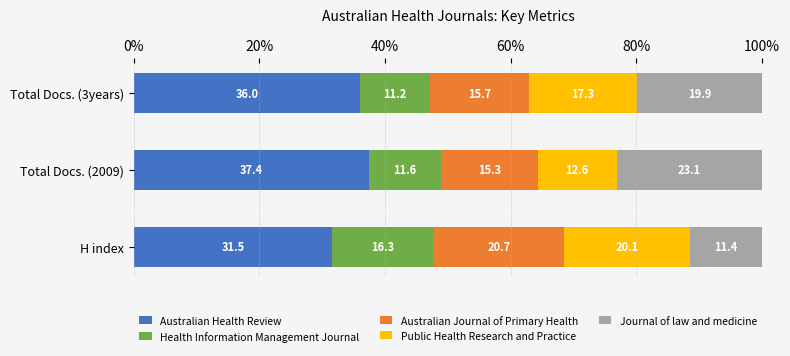

The Australian Health Review series shows 37.4 at Total Docs. (2009). True or false?

True